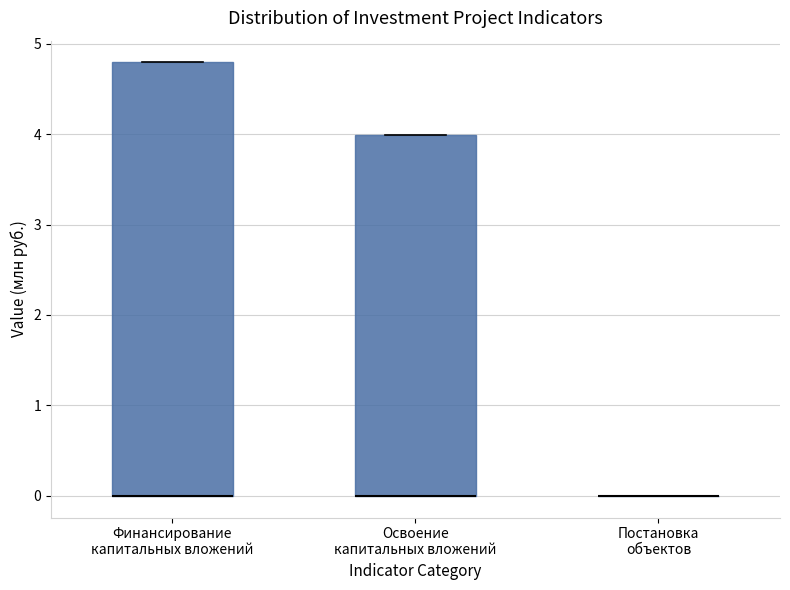

Comparing the boxes themselves (not the whiskers), which one is the tallest?

Финансирование капитальных вложений